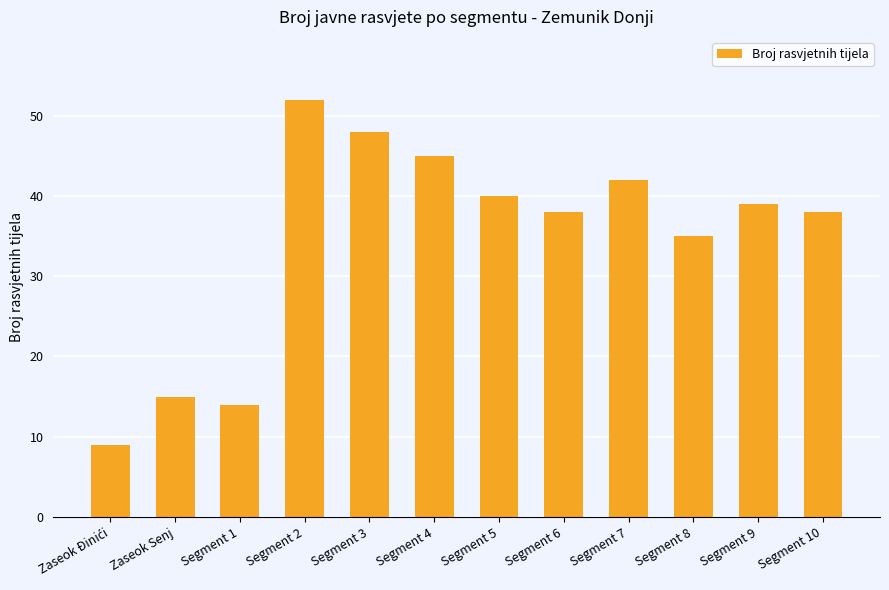

What is the sum of the values at Segment 8 and Segment 2?

87